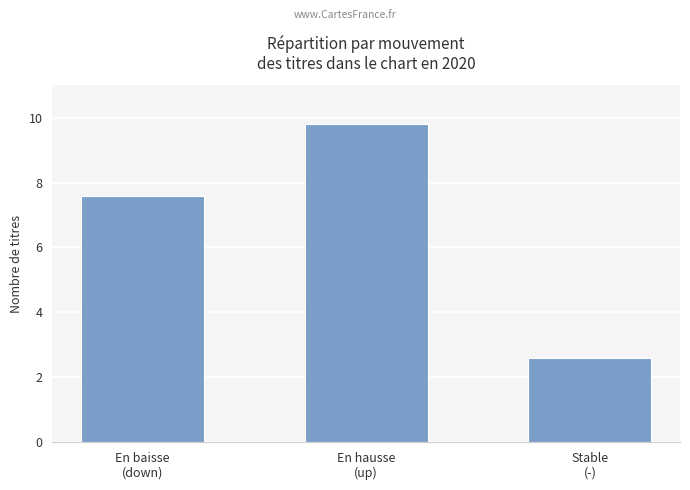

What is the label of the 1st bar from the left?

En baisse
(down)